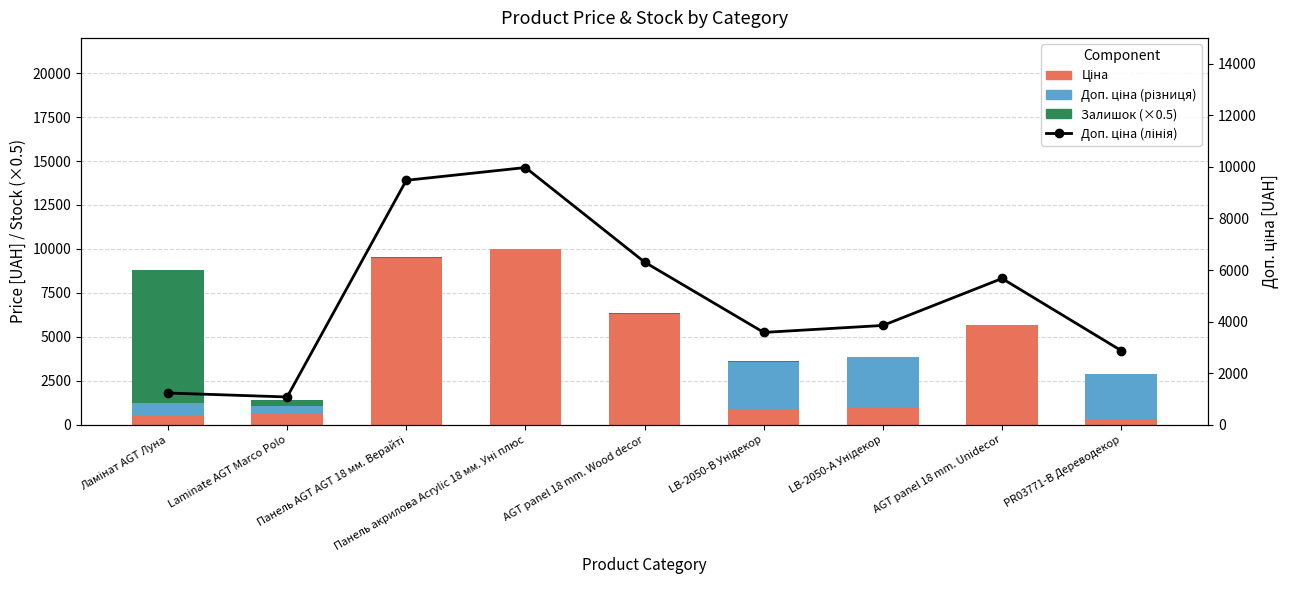

Where does the Залишок (×0.5) series first go above 37?

Ламінат AGT Луна